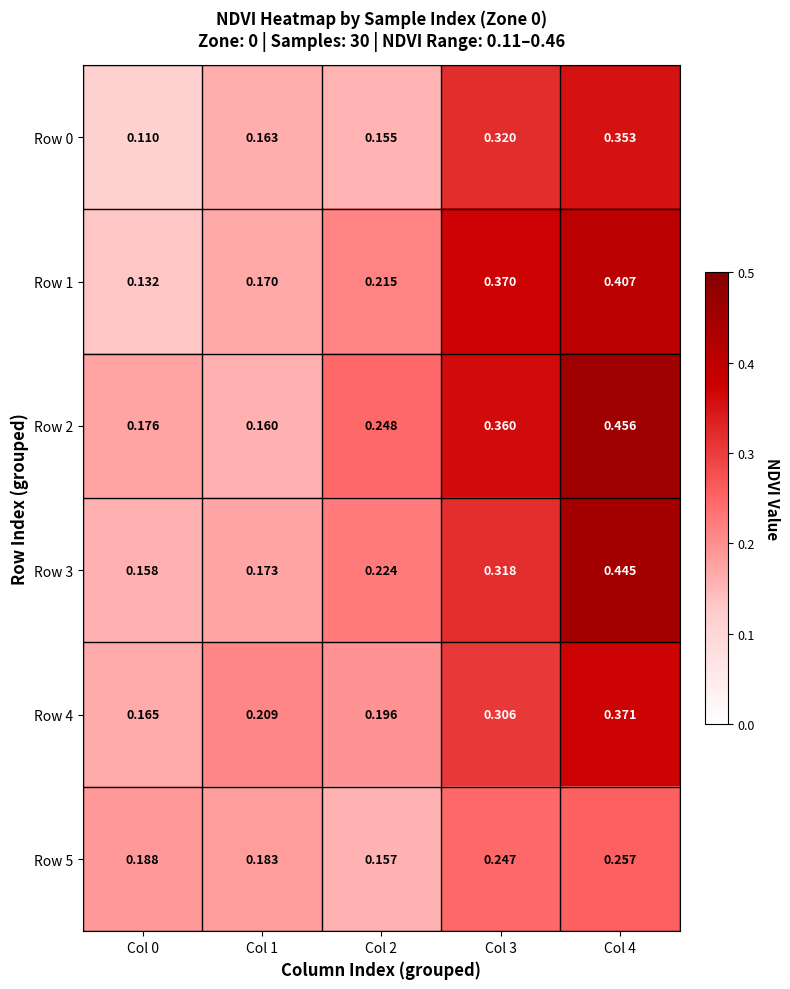

At Col 4, list the series in order from smallest to largest.

Row 5, Row 0, Row 4, Row 1, Row 3, Row 2